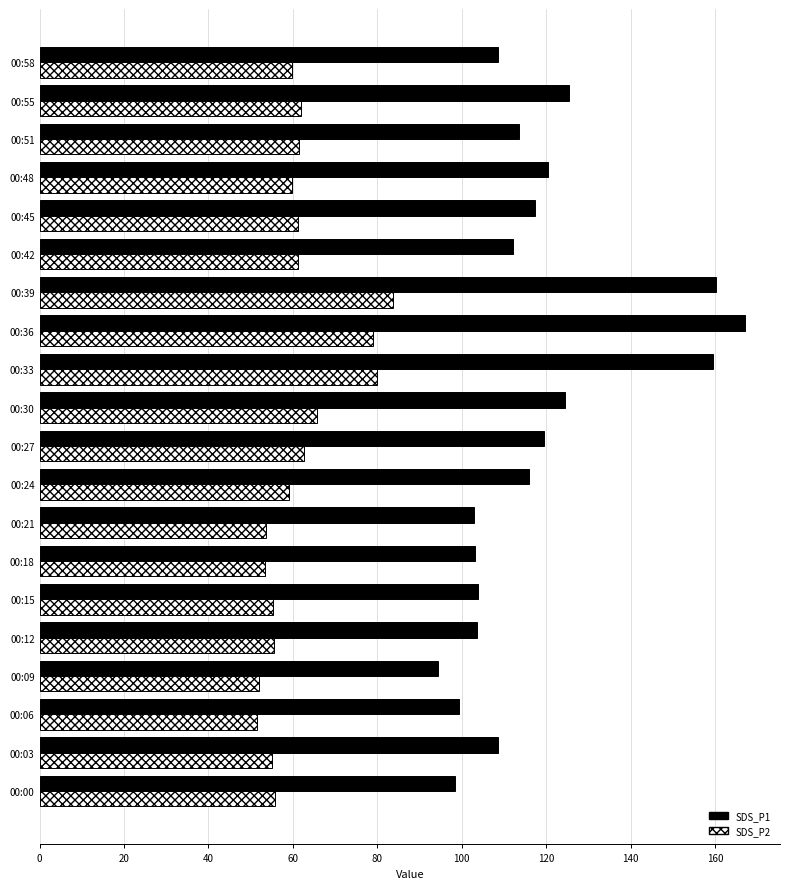

What is the minimum value shown in the chart?

51.6